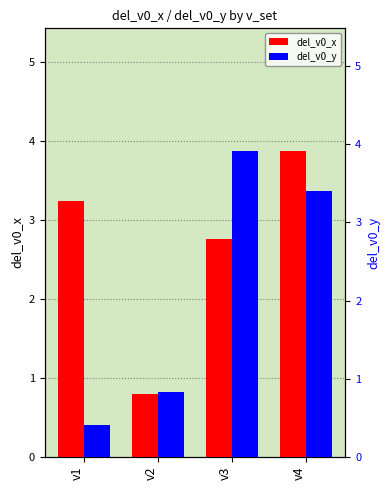

List the labels in order of del_v0_y value, largest first.

v3, v4, v2, v1